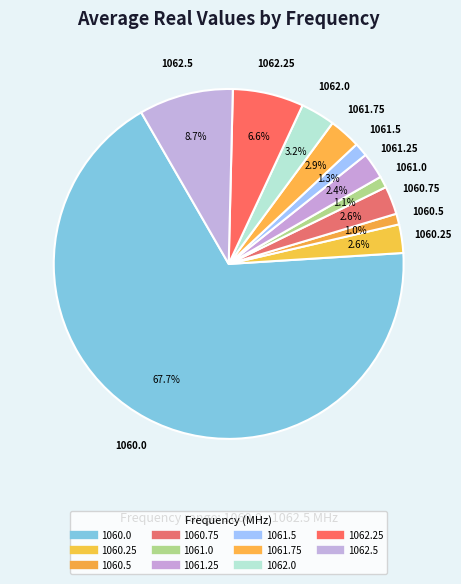

Is 1060.0 the majority of the pie?

Yes